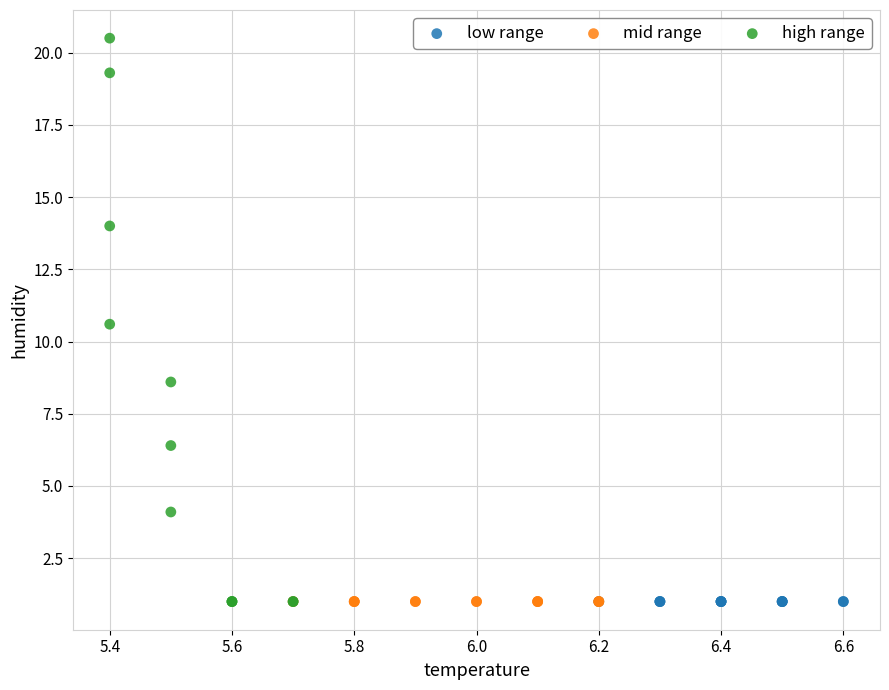

What are all the series names shown in the legend?

low range, mid range, high range